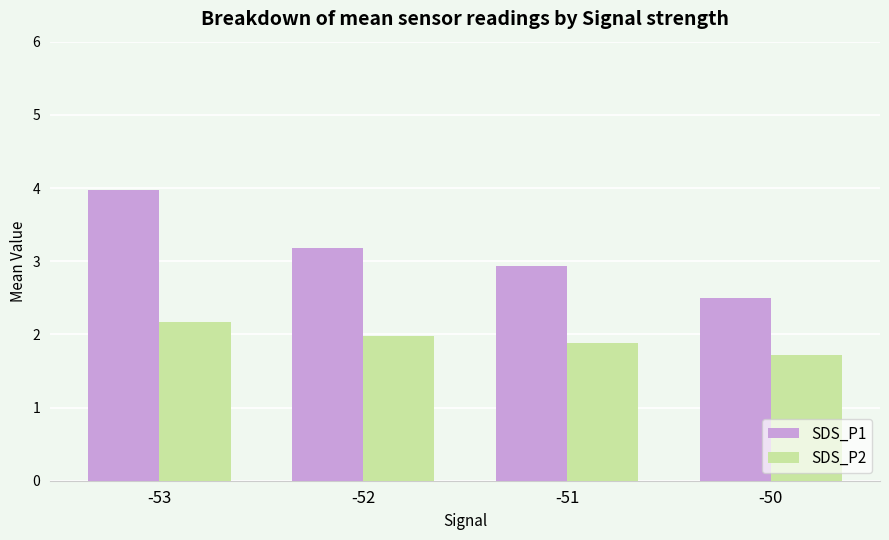

What is the value of the SDS_P2 bar at the 2nd from the left?

2.0